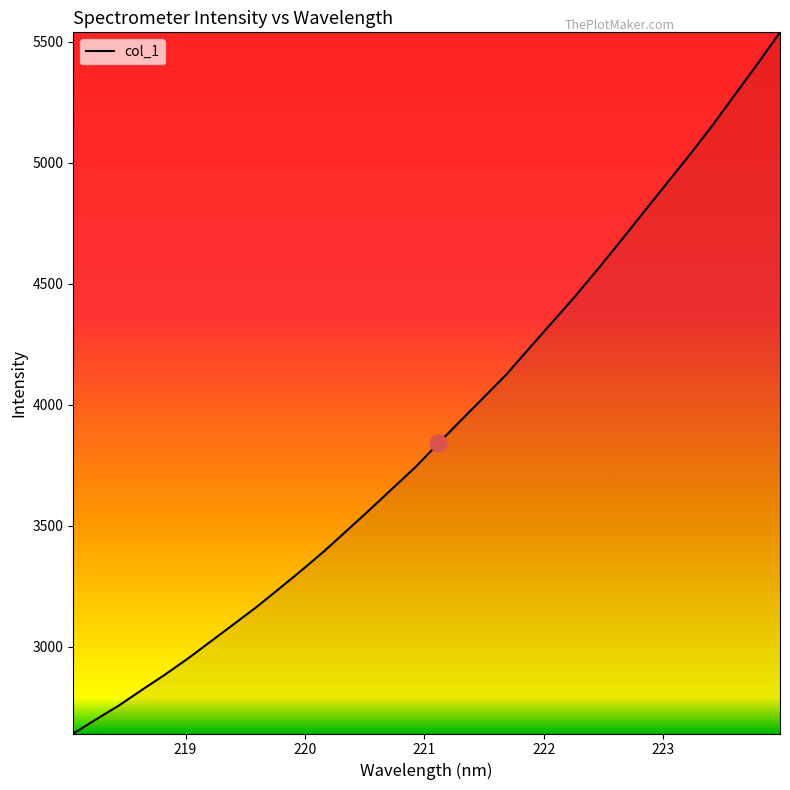

What is the smallest value displayed?

2641.0